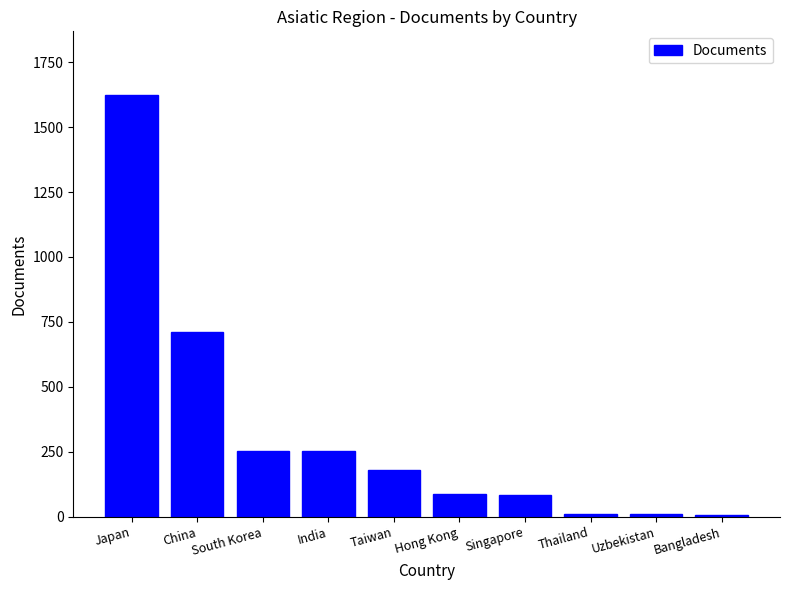

Which category has the highest value across all series?

Japan